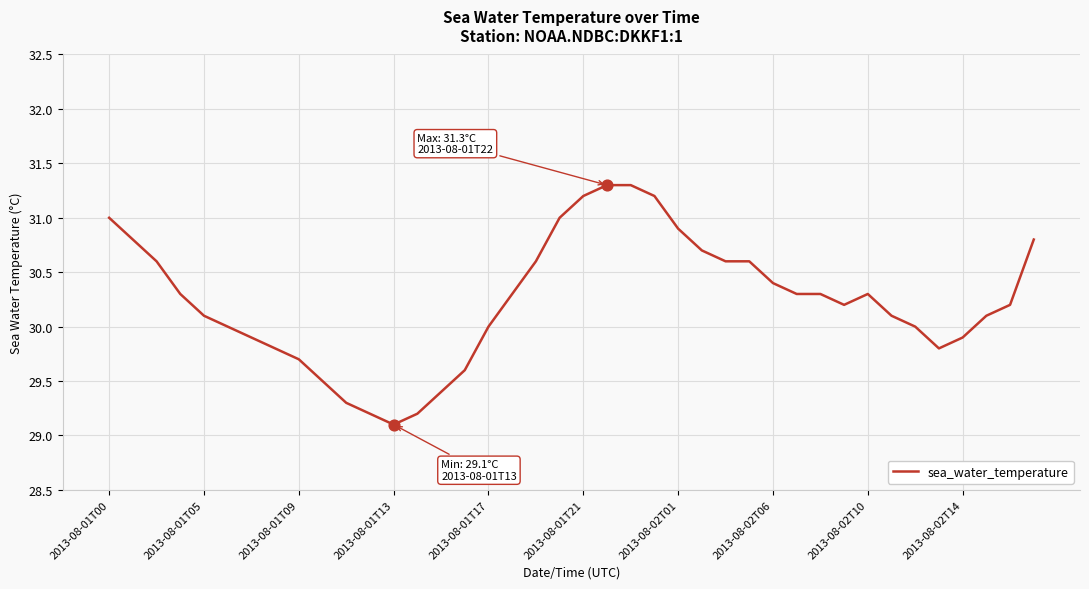

What is the difference between the maximum and minimum values?

2.2